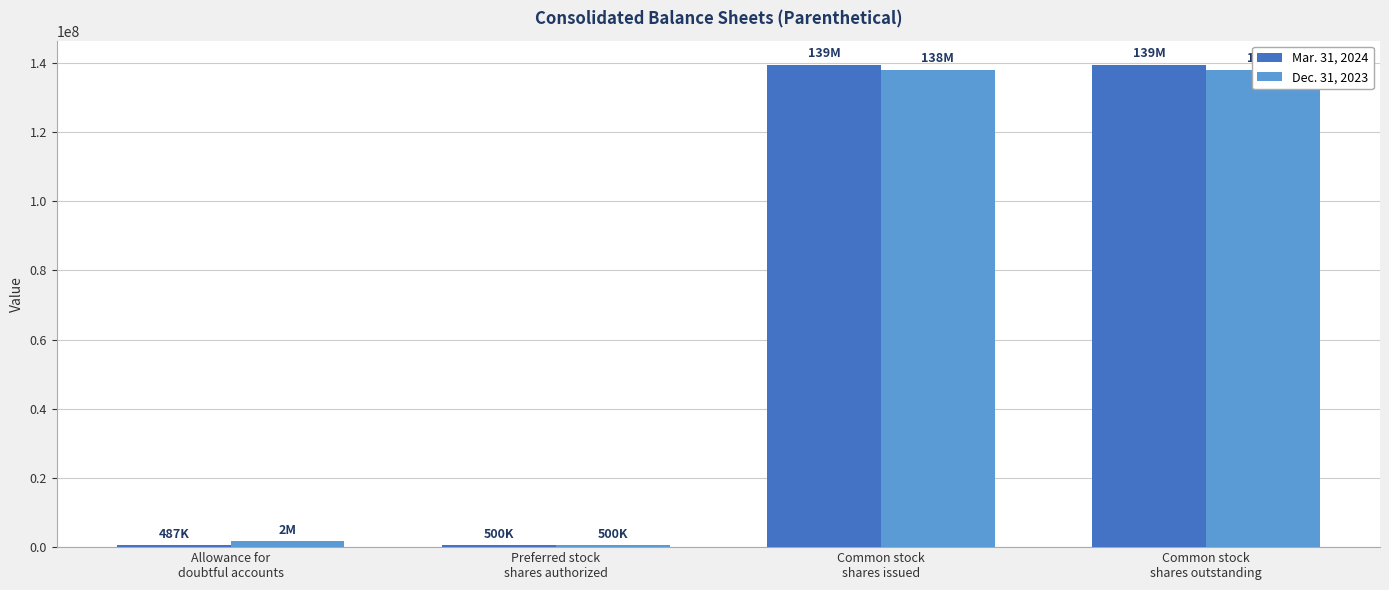

How many data points in Mar. 31, 2024 are less than 139428784?

2